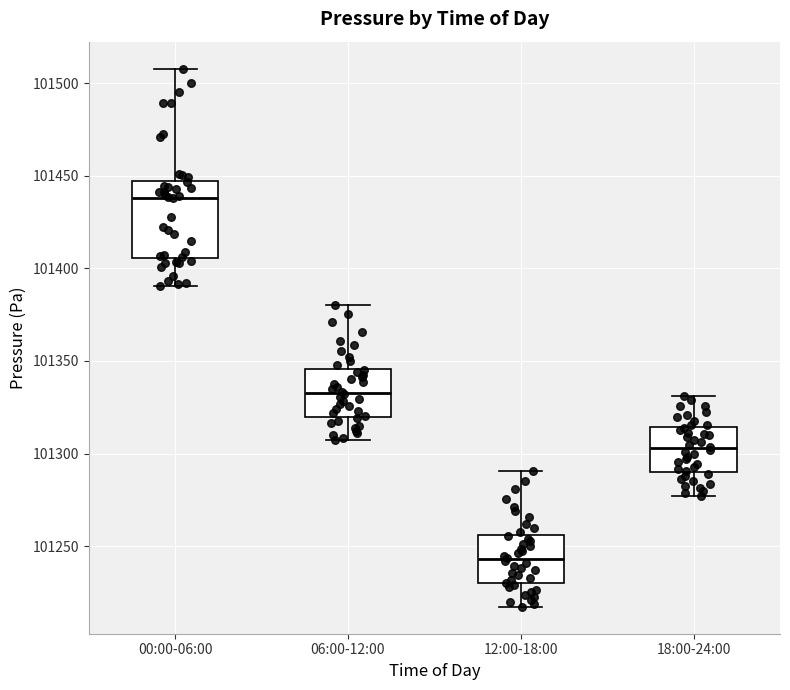

Which box is the tallest, from its lower edge to its upper edge?

00:00-06:00